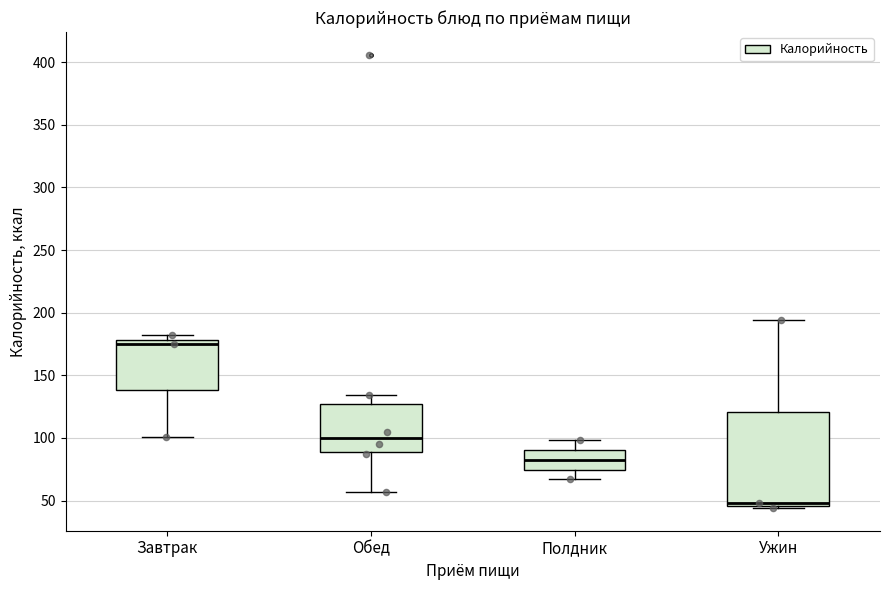

Which box has the highest median line?

Завтрак